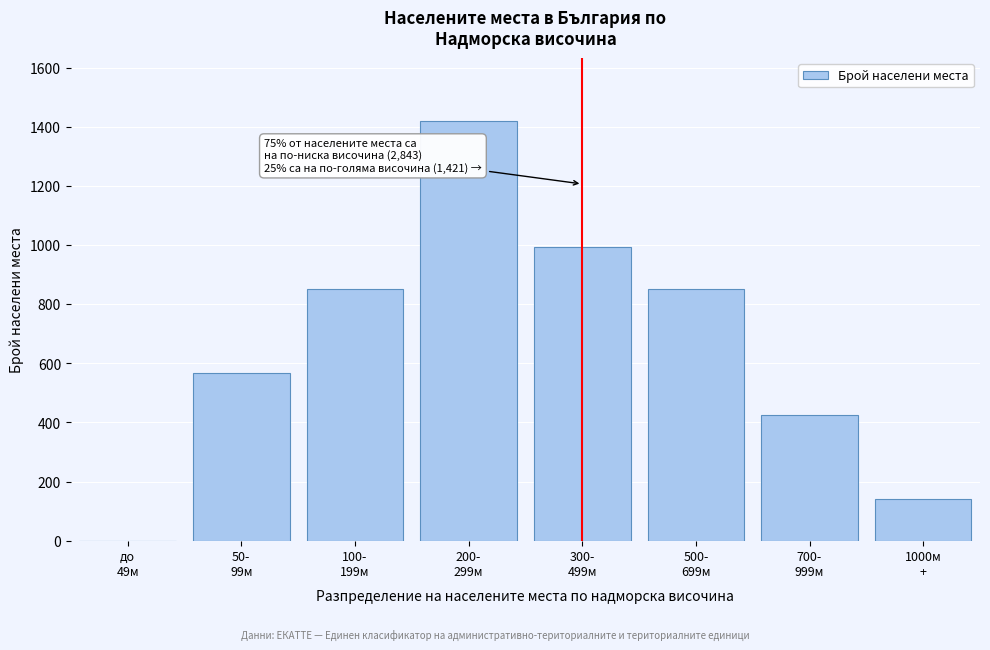

What is the maximum value shown in the chart?

1421